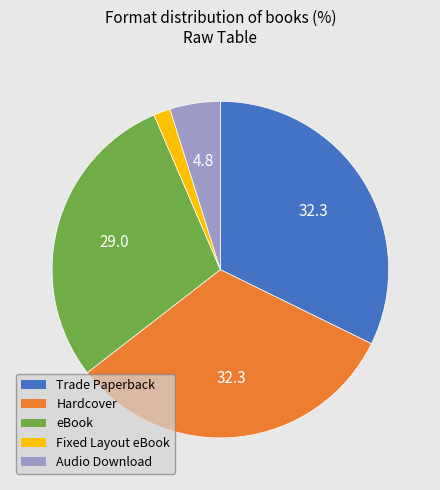

Is there a majority slice in this chart?

No